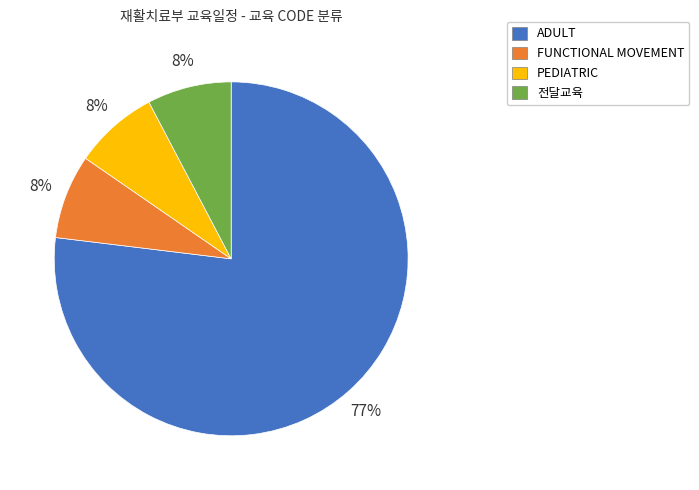

Between PEDIATRIC and ADULT, which is larger?

ADULT